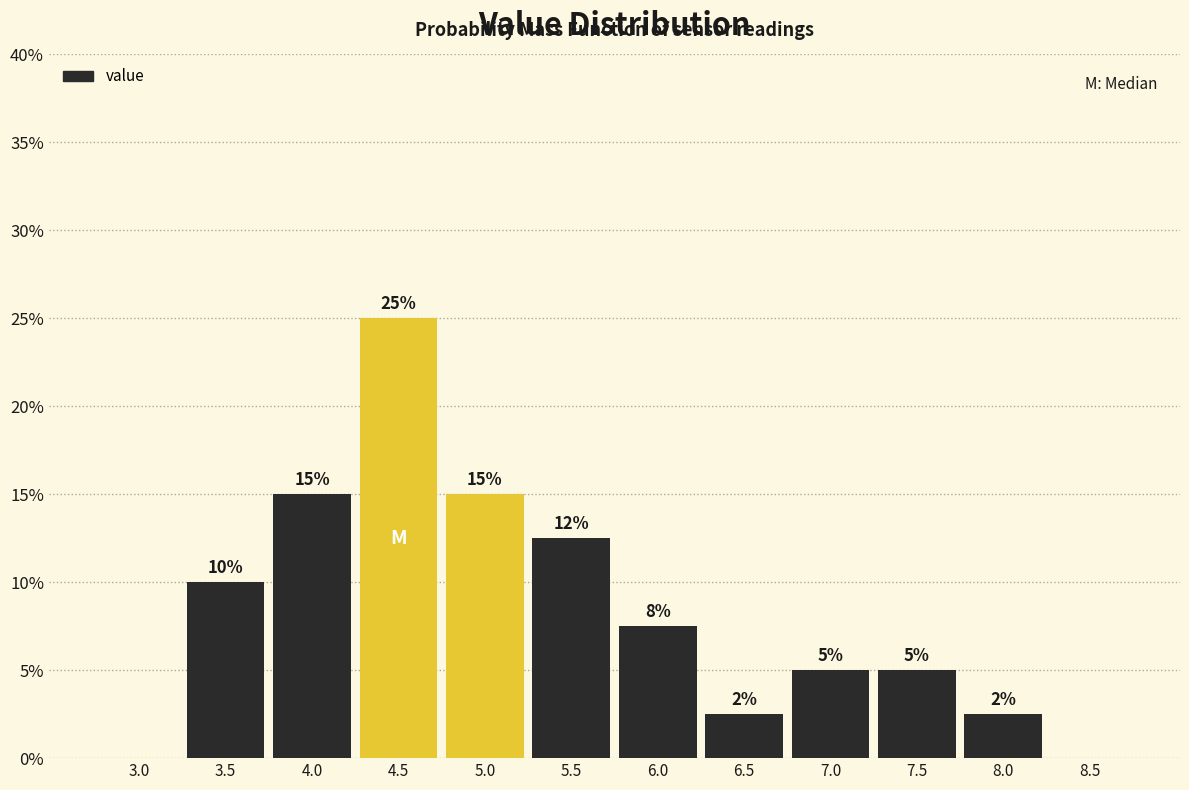

True or false: the data shows 11.1 at 3.0.

False